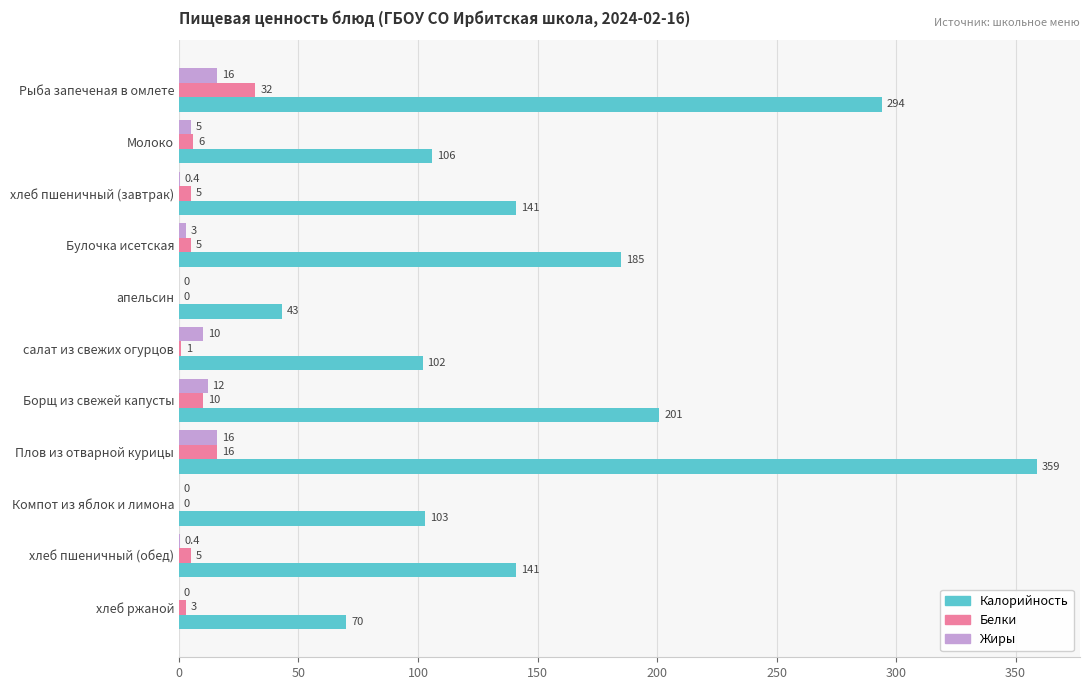

Between салат из свежих огурцов and Компот из яблок и лимона, which series saw the biggest shift?

Жиры